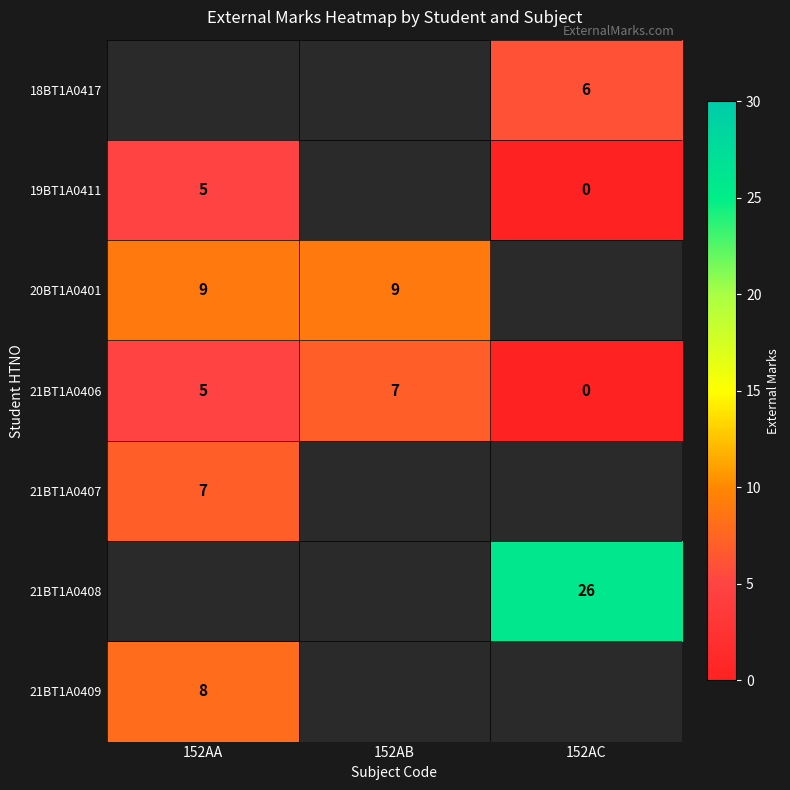

True or false: 18BT1A0417 has a value of 3 at 152AC.

False